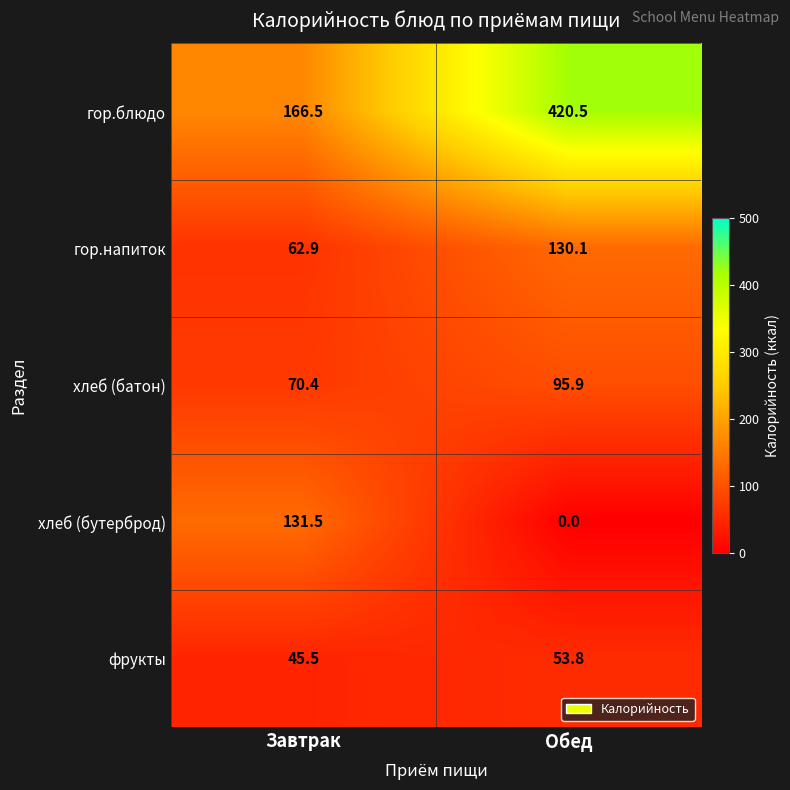

Which series has the largest total across all categories?

гор.блюдо